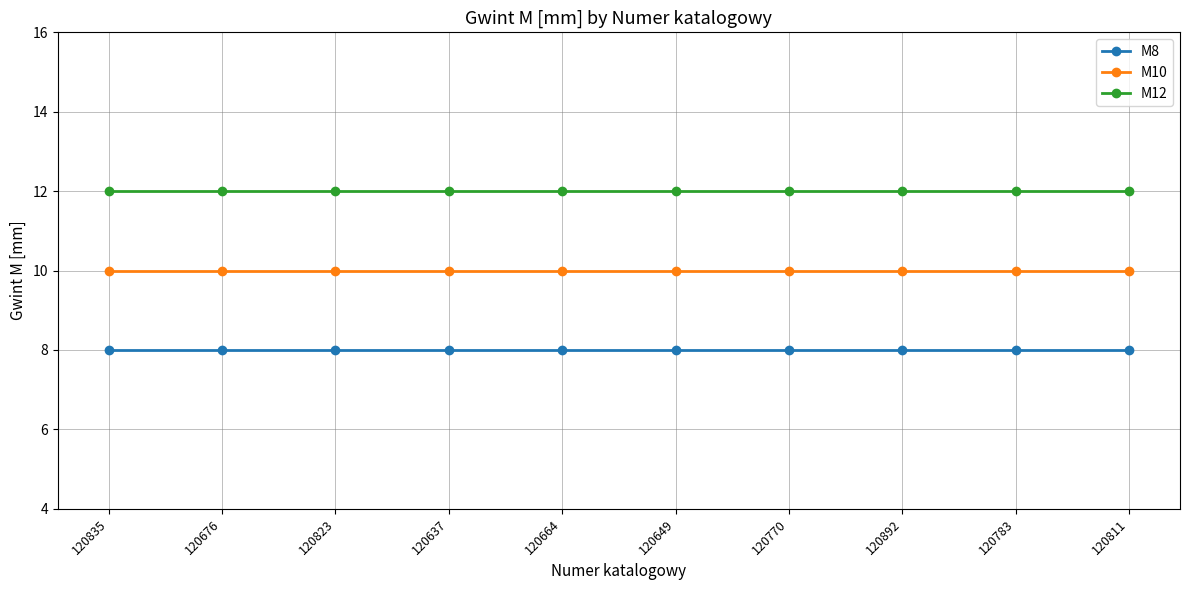

Reading left to right, list all the values displayed in this chart.

M8: 120835=8	120676=8	120823=8	120637=8	120664=8	120649=8	120770=8	120892=8	120783=8	120811=8
M10: 120835=10	120676=10	120823=10	120637=10	120664=10	120649=10	120770=10	120892=10	120783=10	120811=10
M12: 120835=12	120676=12	120823=12	120637=12	120664=12	120649=12	120770=12	120892=12	120783=12	120811=12